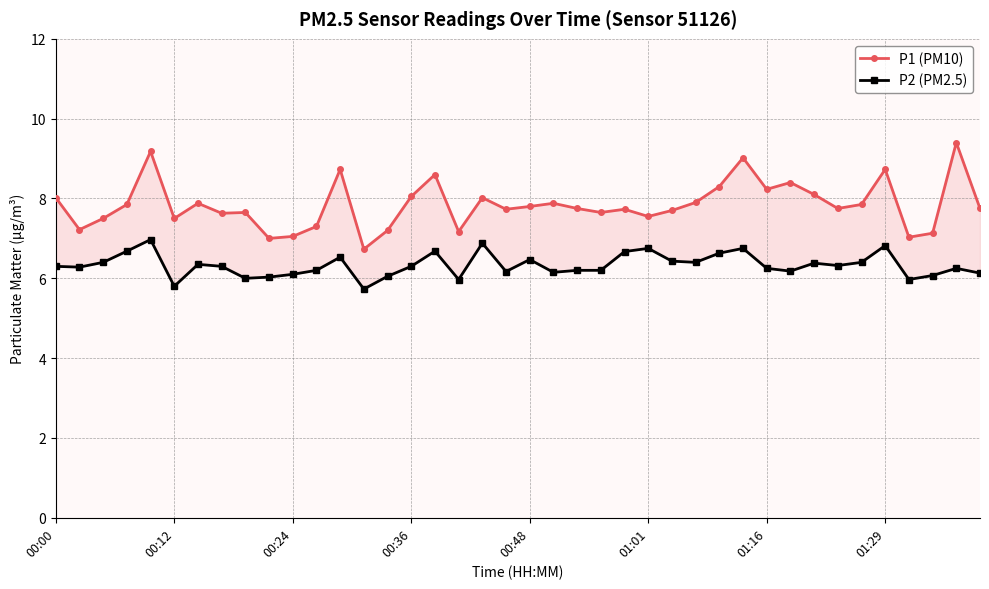

What is the difference between the second highest and second lowest values in the P2 (PM2.5) series?

1.1